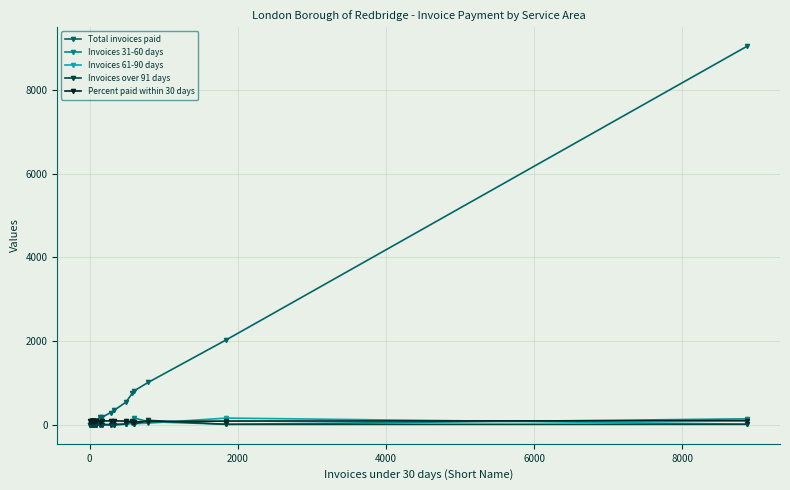

Which series has the largest total across all categories?

Total invoices paid